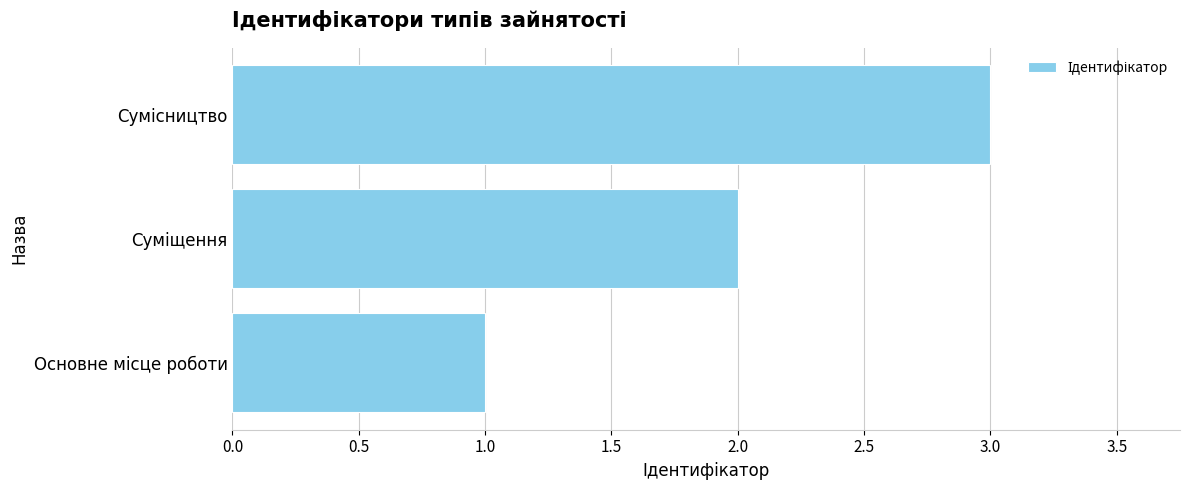

What is the average value?

2